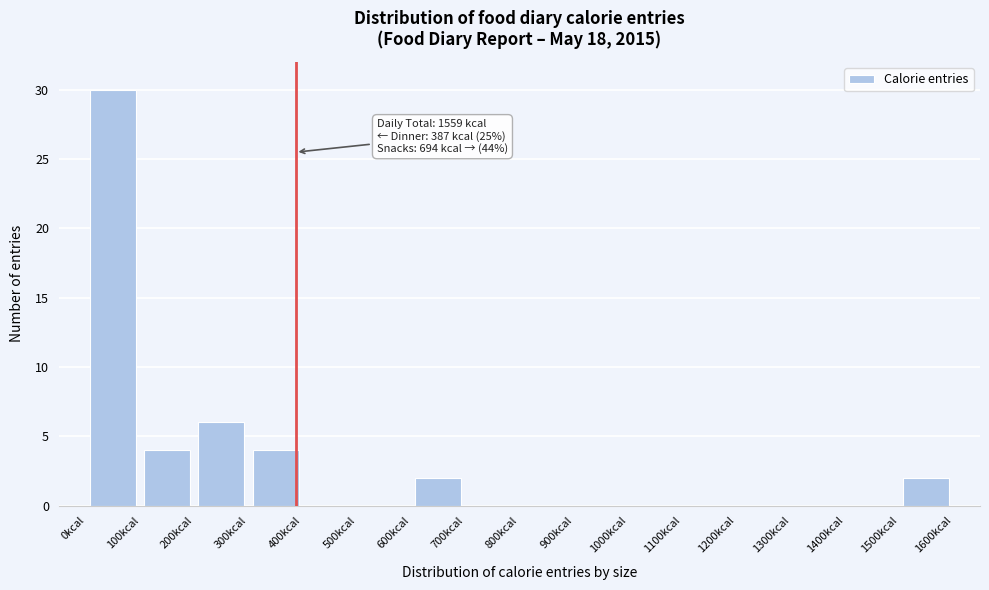

Over which range of the x-axis is the bar tallest?

0 to 100